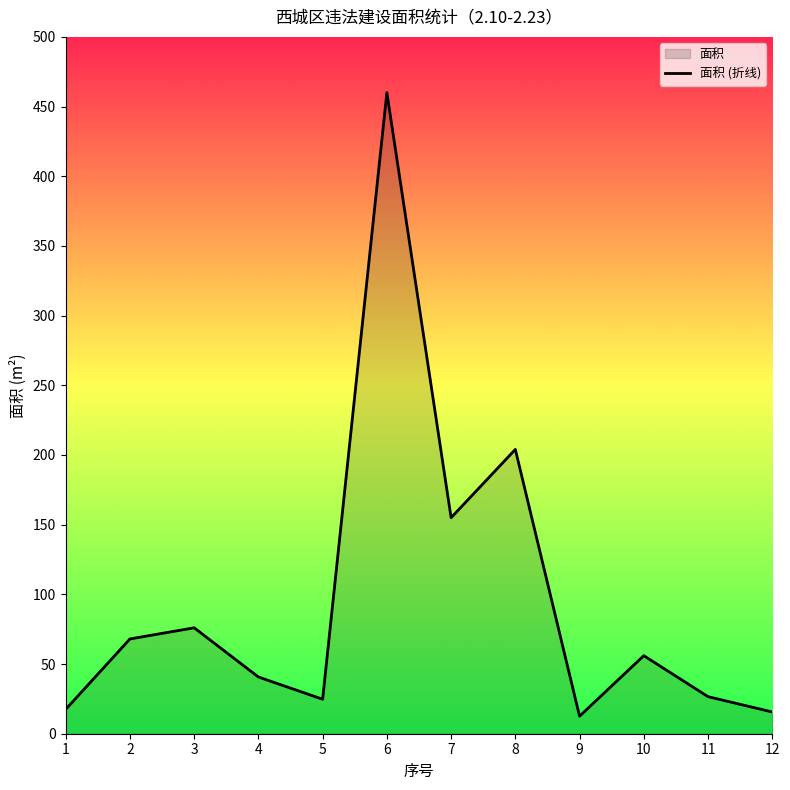

What value does the data have at 1?

17.5